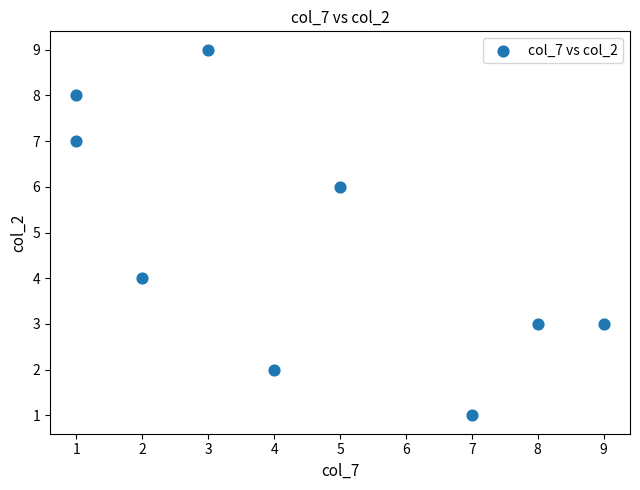

What is the range of X values (max minus min)?

8